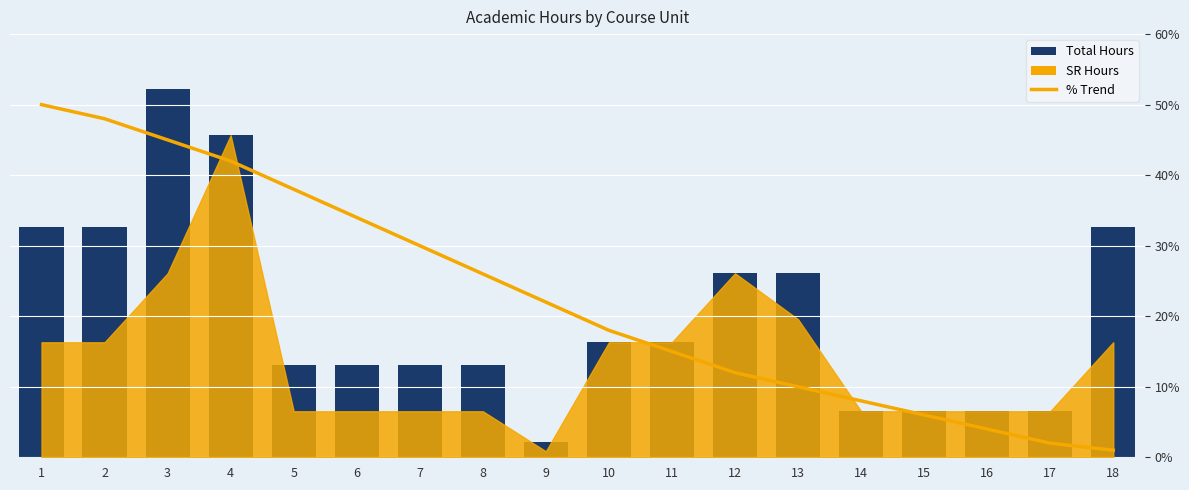

Reading left to right, what are all the values shown in this chart?

Total Hours: 1=1080	2=1080	3=1728	4=1512	5=432	6=432	7=432	8=432	9=72	10=540	11=540	12=864	13=864	14=216	15=216	16=216	17=216	18=1080
% Line: 1=50	2=48	3=45	4=42	5=38	6=34	7=30	8=26	9=22	10=18	11=15	12=12	13=10	14=8	15=6	16=4	17=2	18=1